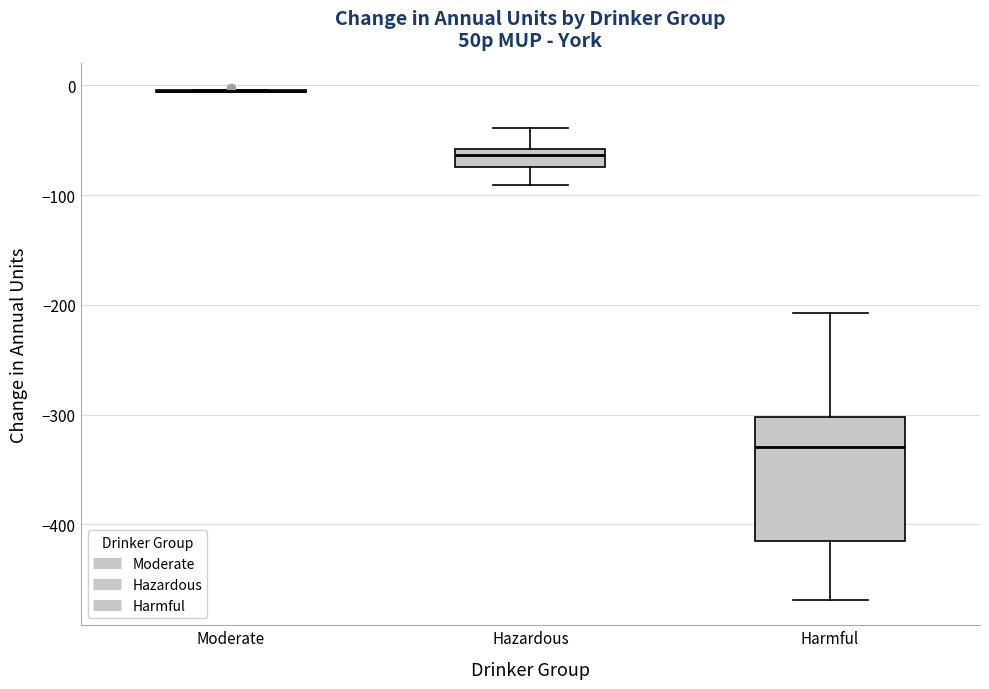

Comparing the boxes themselves (not the whiskers), which one is the tallest?

Harmful